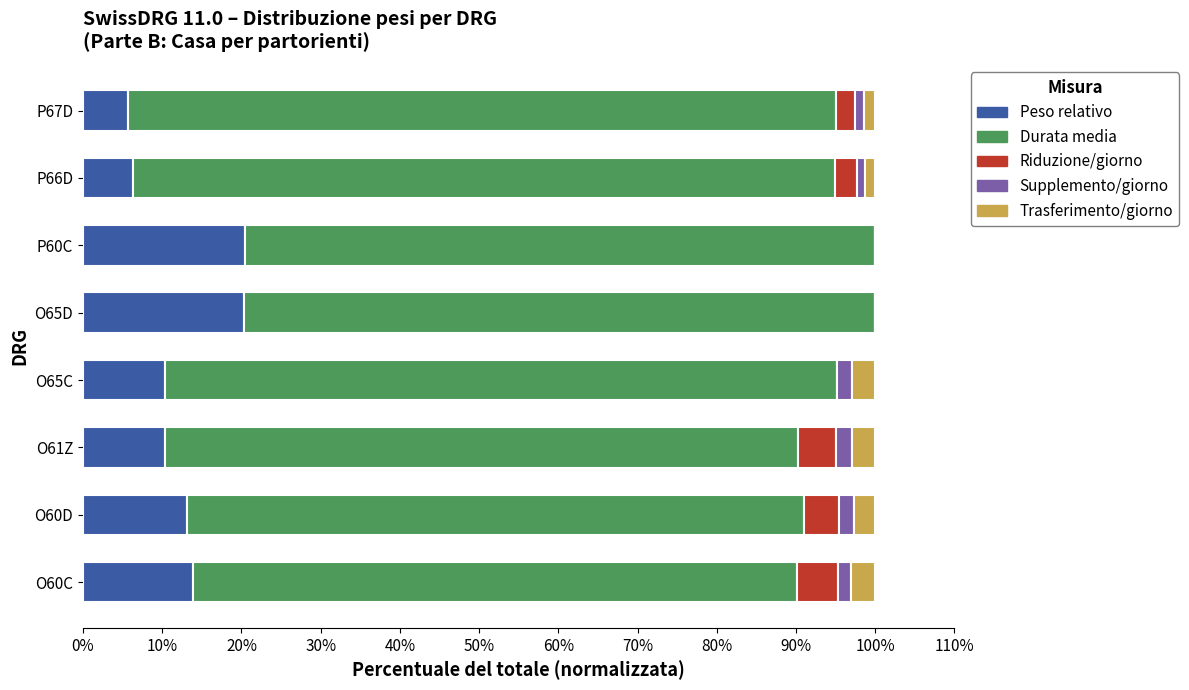

The value of Peso relativo at O61Z is 14.4. True or false?

False